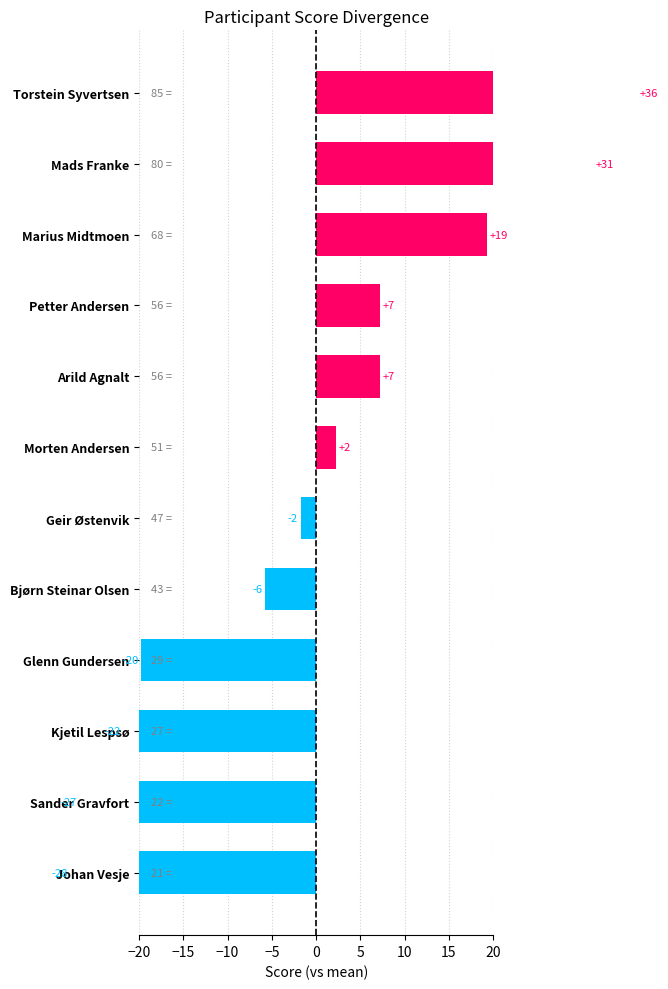

How many negative values are there?

6